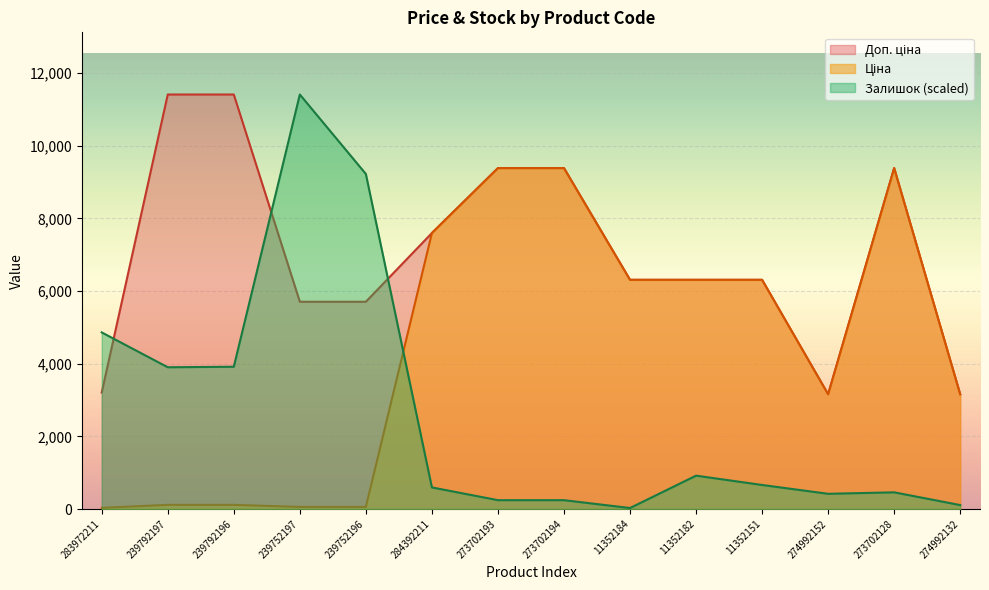

True or false: Доп. ціна has a value of 7990.1 at 239752196.

False